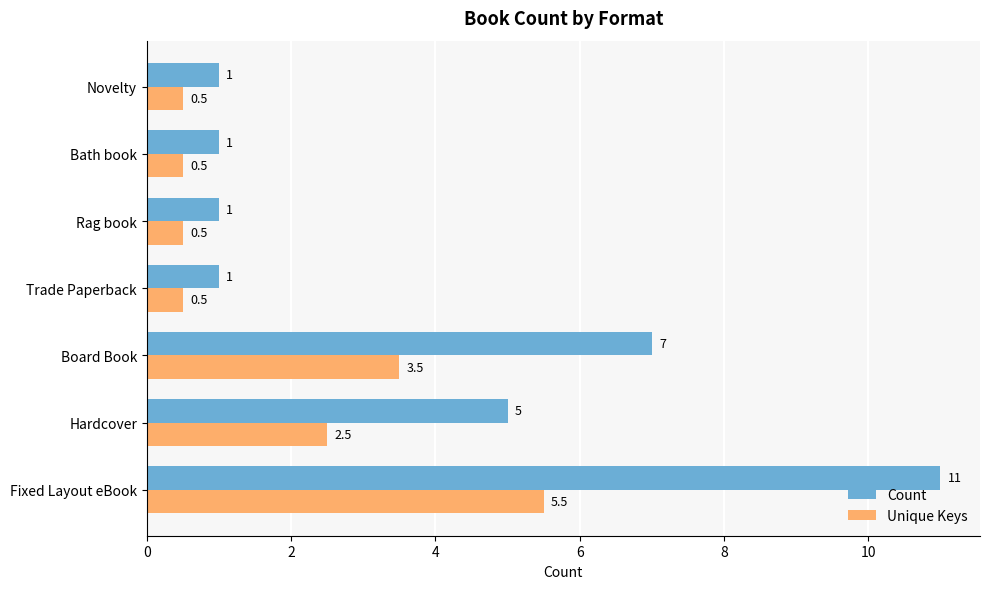

What is the maximum value for Unique Keys?

5.5